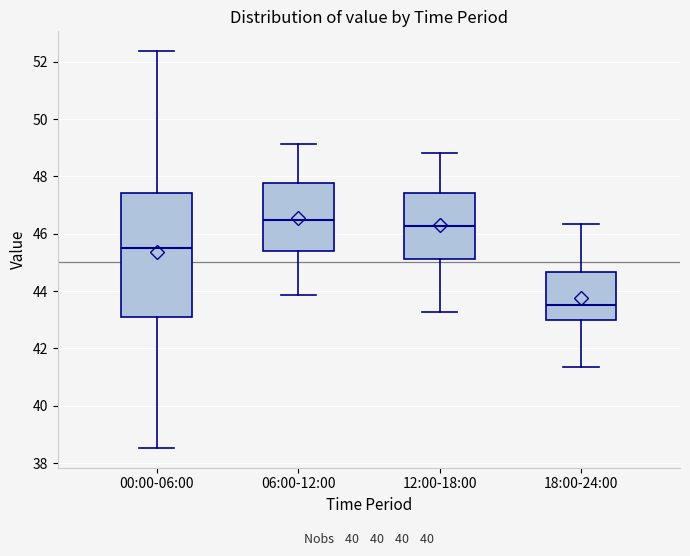

Reading left to right, read every box against the y-axis: the position of its median line, the range the box covers, and the ends of its whiskers. The values are not printed on the chart, so give them approximately, as read against the axis.

00:00-06:00: median 45.6, box 43.0 to 47.4, whiskers 38.6 to 52.4
06:00-12:00: median 46.4, box 45.4 to 47.8, whiskers 43.8 to 49.2
12:00-18:00: median 46.2, box 45.2 to 47.4, whiskers 43.2 to 48.8
18:00-24:00: median 43.6, box 43.0 to 44.6, whiskers 41.4 to 46.4